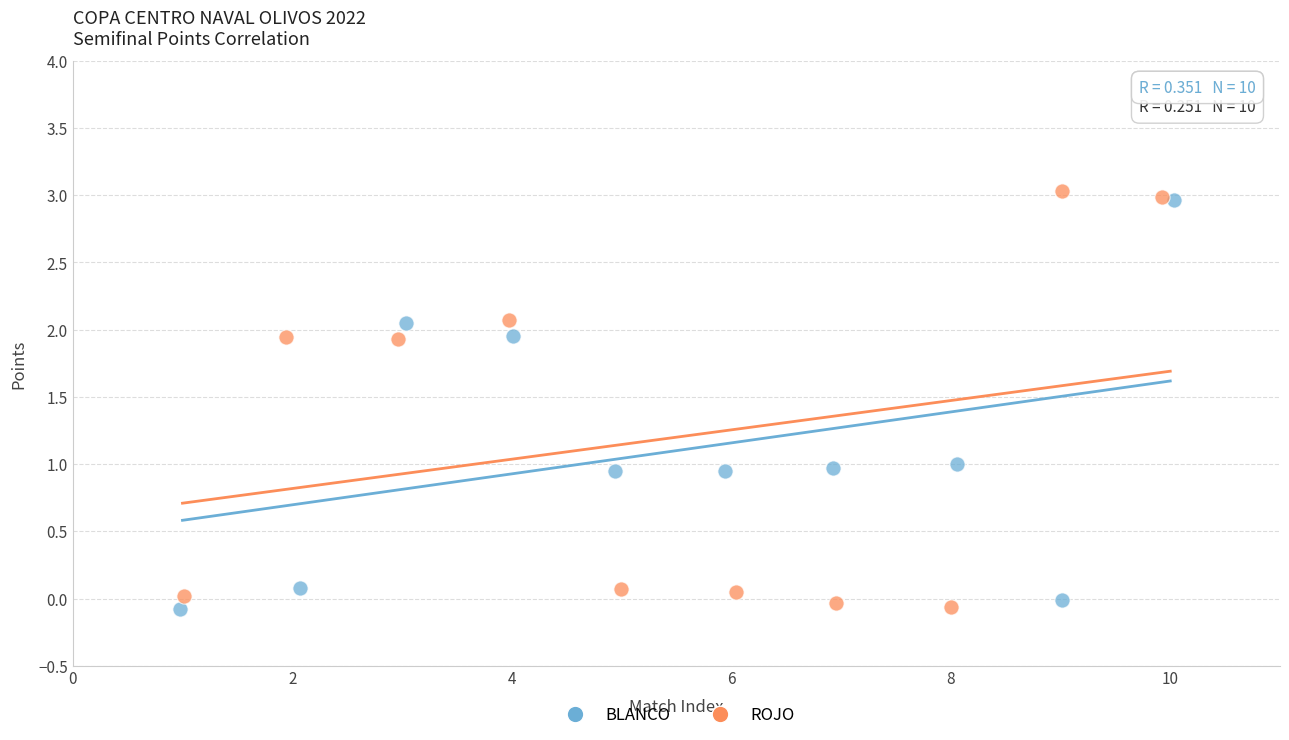

Which series contains the highest Y value?

ROJO